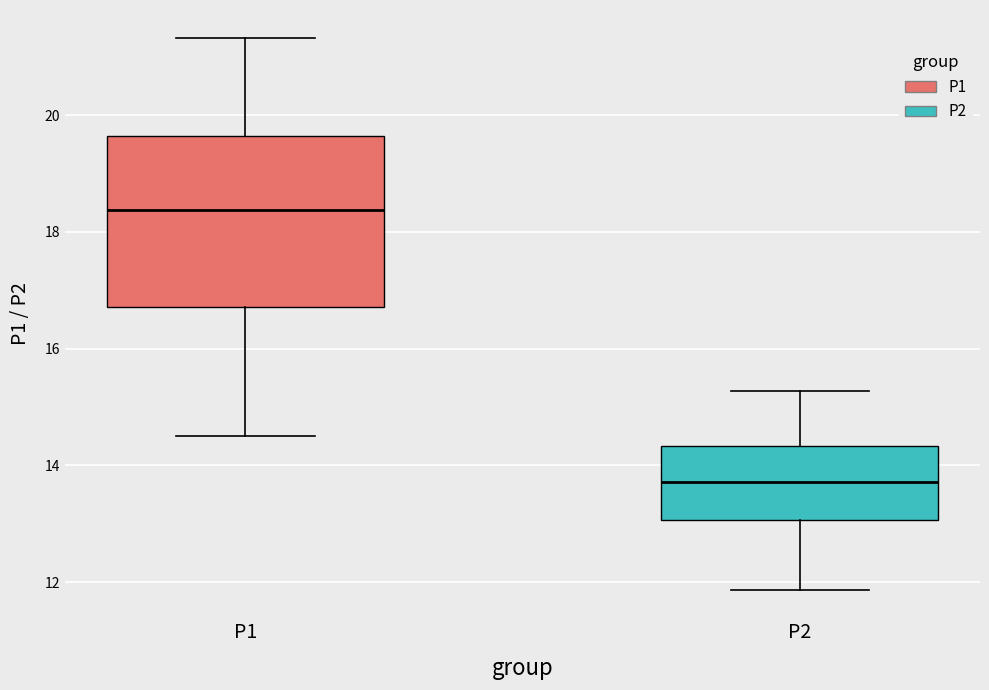

Reading left to right, read every box against the y-axis: the position of its median line, the range the box covers, and the ends of its whiskers. The values are not printed on the chart, so give them approximately, as read against the axis.

P1: median 18.4, box 16.8 to 19.6, whiskers 14.6 to 21.4
P2: median 13.8, box 13.0 to 14.4, whiskers 11.8 to 15.2